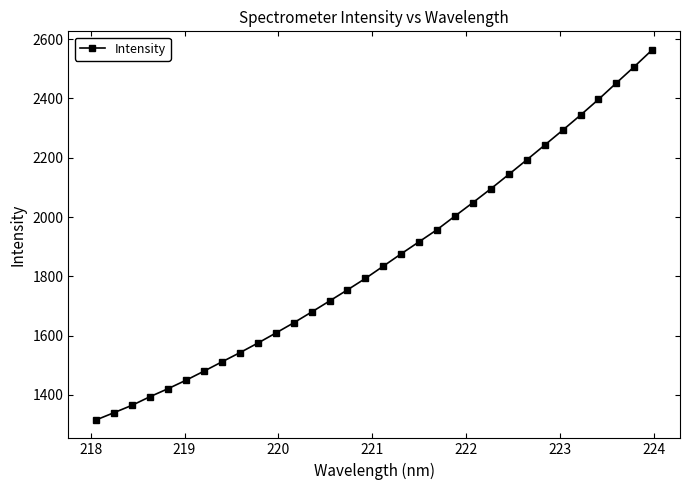

What is the difference between the maximum and minimum values?

1248.4